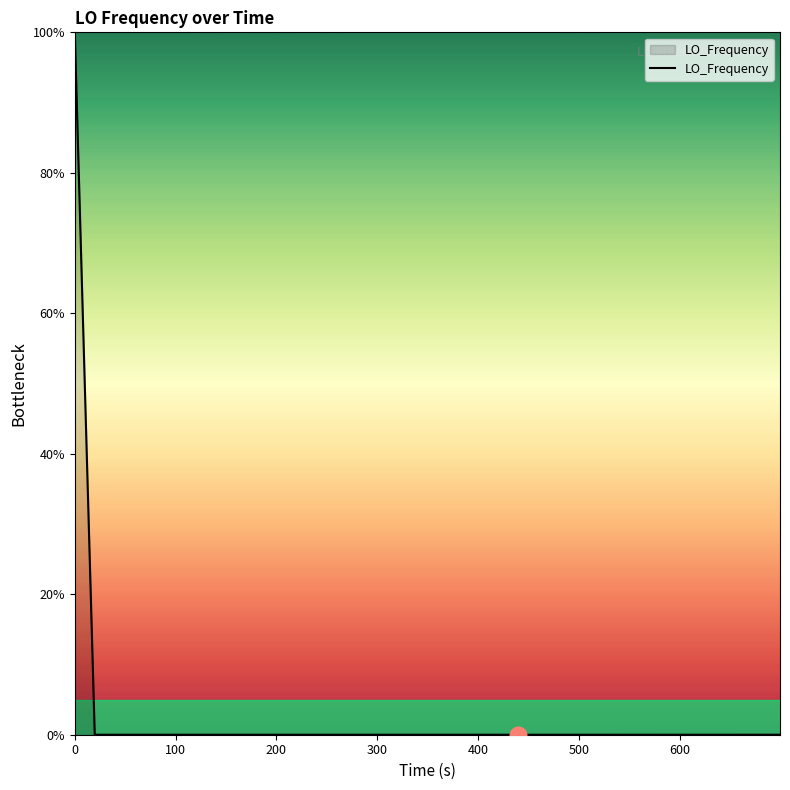

What is the greatest value displayed?

100.0